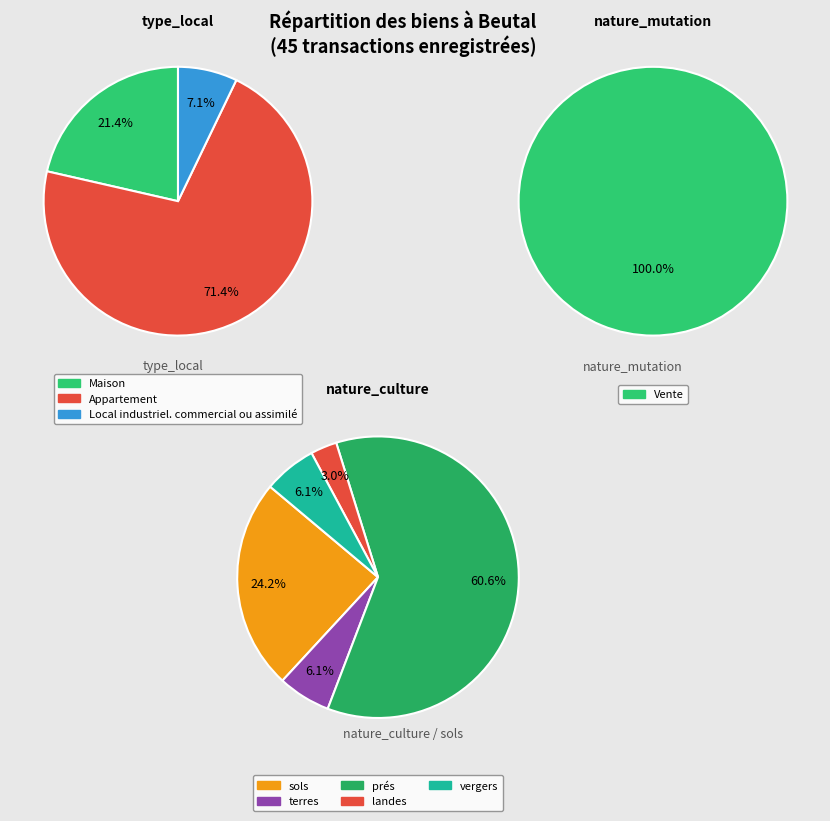

Count the number of slices in the pie.

8